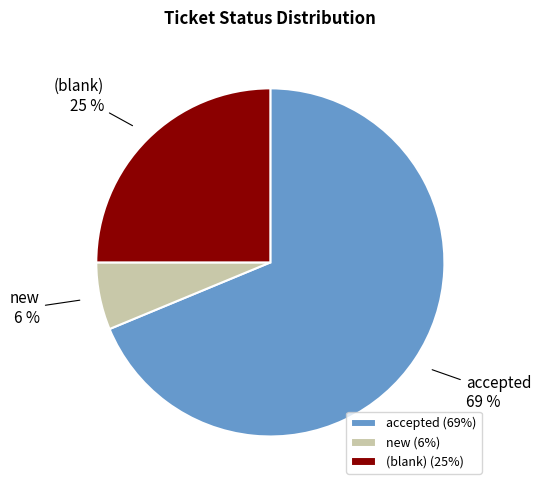

Does (blank) represent more than half of the total?

No